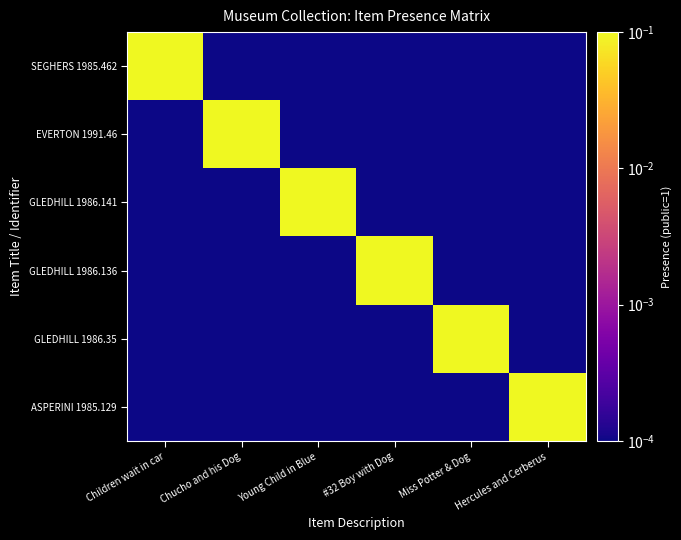

Which category has the lowest value across all series?

Chucho and his Dog